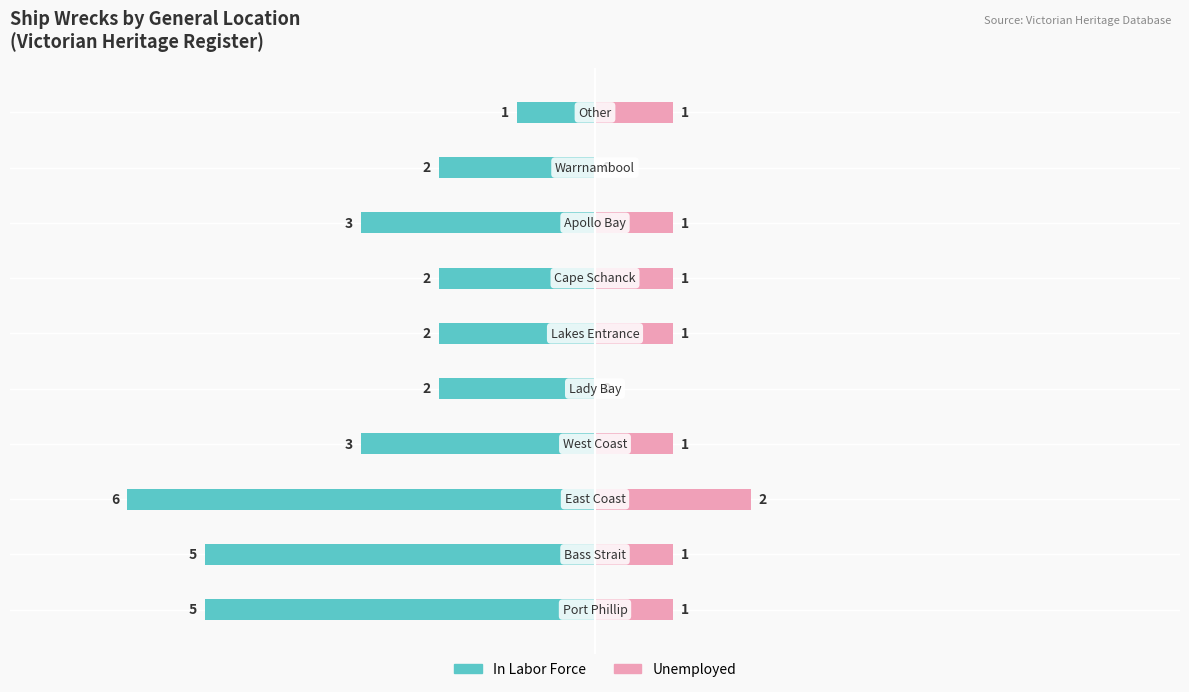

Reading left to right, what are all the values shown in this chart?

In Labor Force: -5	-5	-6	-3	-2	-2	-2	-3	-2	-1
Unemployed: 1	1	2	1	0	1	1	1	0	1